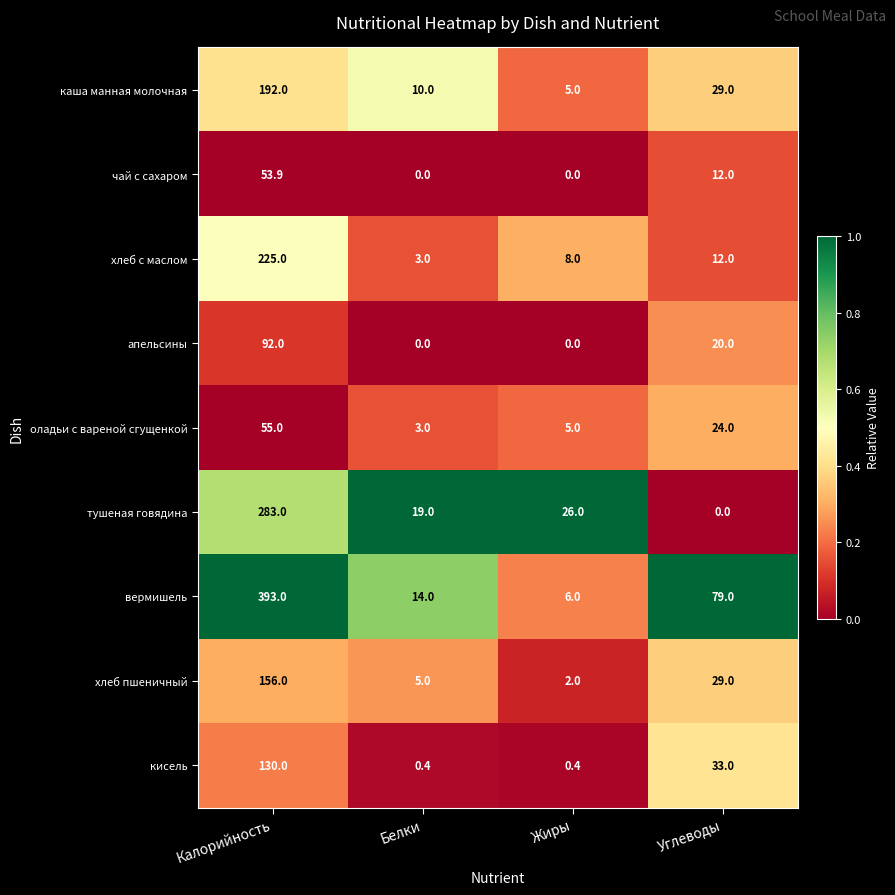

Count the number of data series in this chart.

9